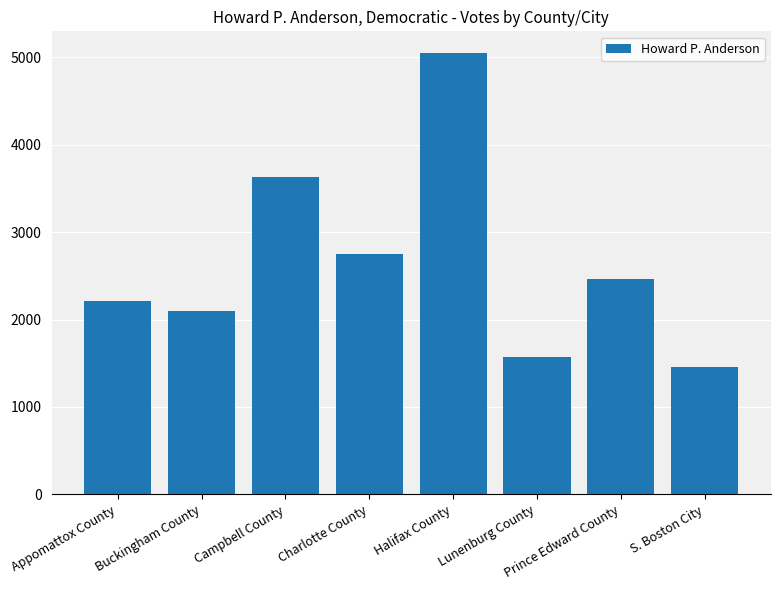

Reading left to right, list all the values displayed in this chart.

2211	2103	3633	2745	5045	1574	2464	1458